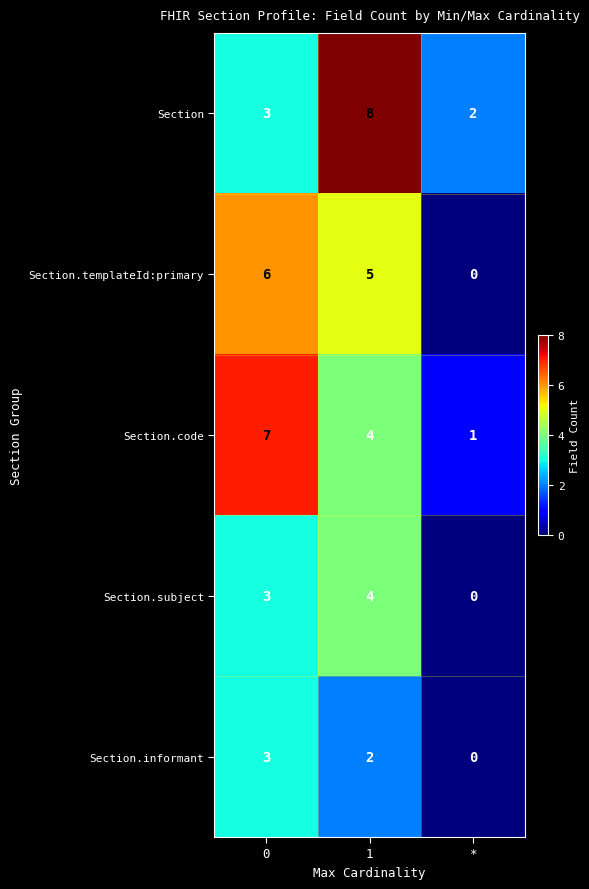

Rank the series by their maximum value, from lowest to highest.

Section.informant, Section.subject, Section.templateId:primary, Section.code, Section